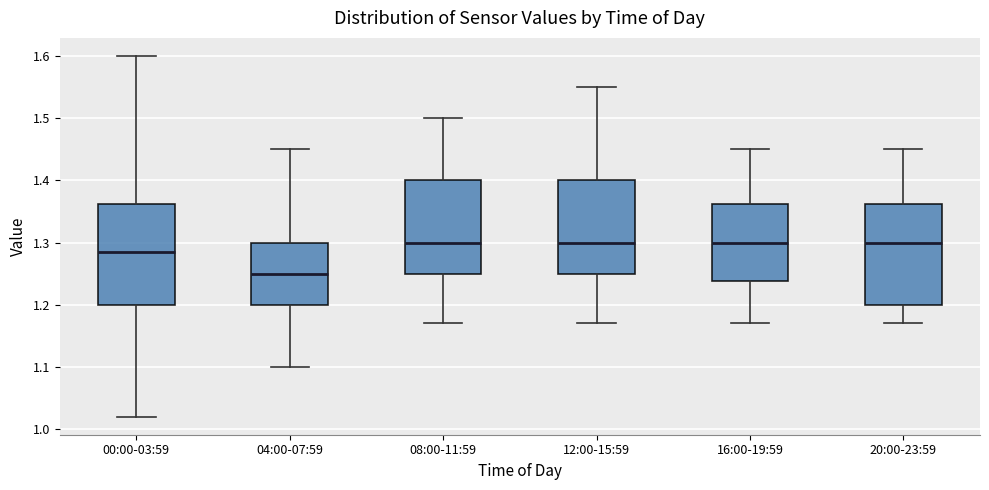

Reading left to right, transcribe this box plot: for each box, give where its median line is, the range the box spans, and where its two whiskers end, as read against the y-axis. The values are not printed on the chart, so give them approximately, as read against the axis.

00:00-03:59: median 1.29, box 1.20 to 1.36, whiskers 1.02 to 1.60
04:00-07:59: median 1.25, box 1.20 to 1.30, whiskers 1.10 to 1.45
08:00-11:59: median 1.30, box 1.25 to 1.40, whiskers 1.17 to 1.50
12:00-15:59: median 1.30, box 1.25 to 1.40, whiskers 1.17 to 1.55
16:00-19:59: median 1.30, box 1.24 to 1.36, whiskers 1.17 to 1.45
20:00-23:59: median 1.30, box 1.20 to 1.36, whiskers 1.17 to 1.45